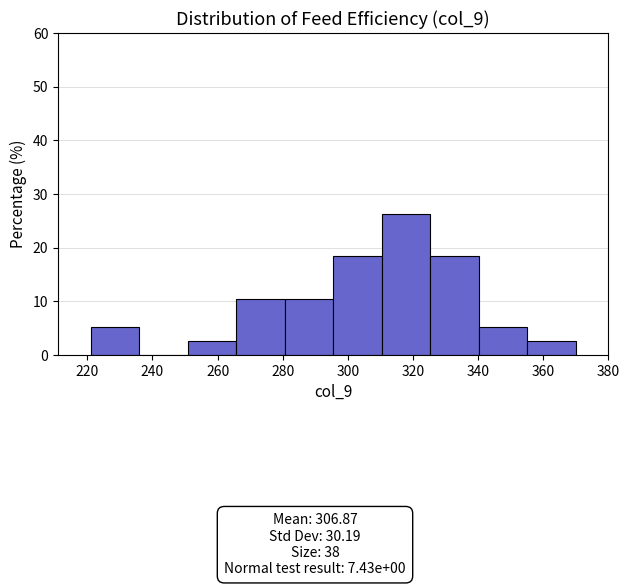

Over which range of the x-axis is the bar tallest?

310 to 326